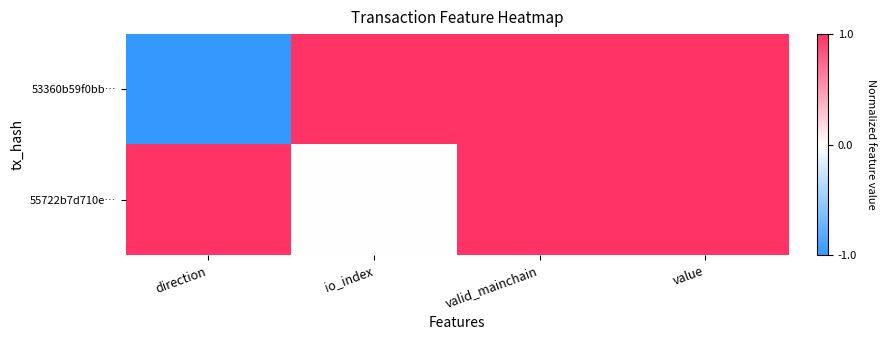

Which label corresponds to the largest value in the chart?

io_index